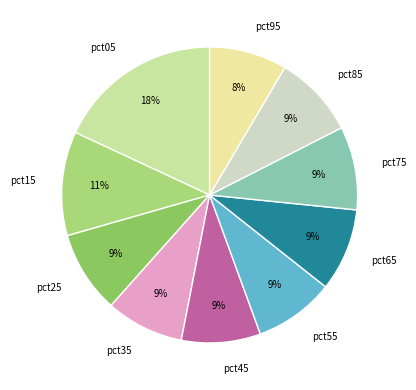

Is there a majority slice in this chart?

No